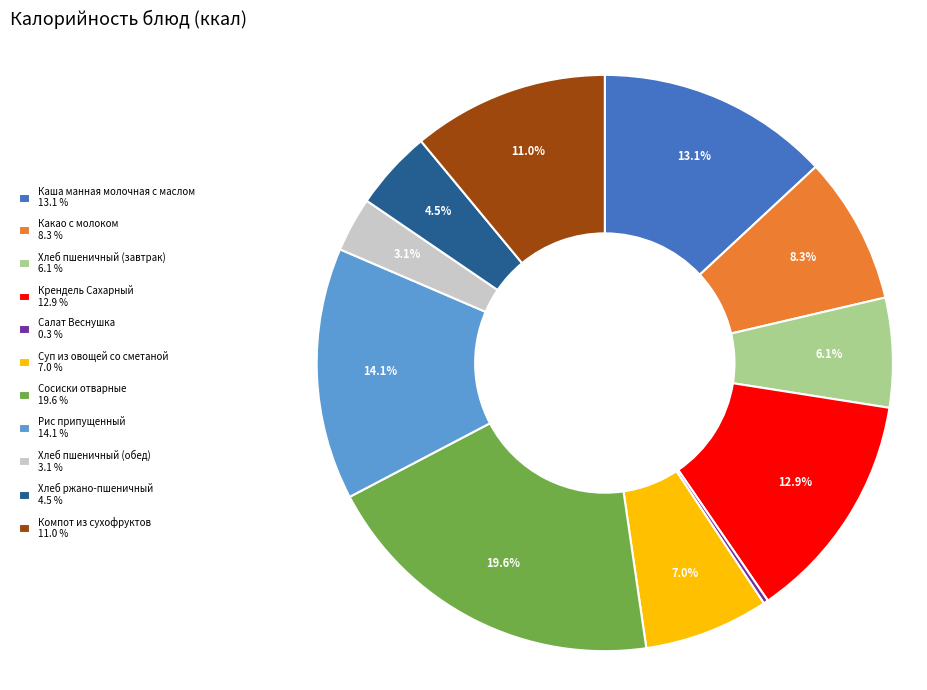

What portion of the pie excludes Хлеб ржано-пшеничный?

95.5%